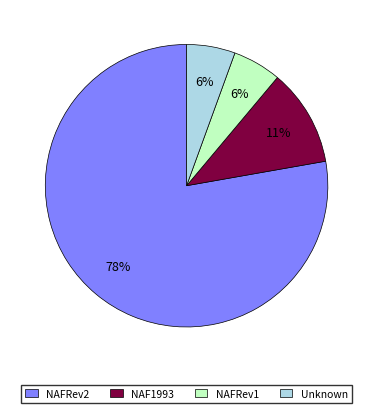

Is there any slice that represents more than half of the pie?

Yes